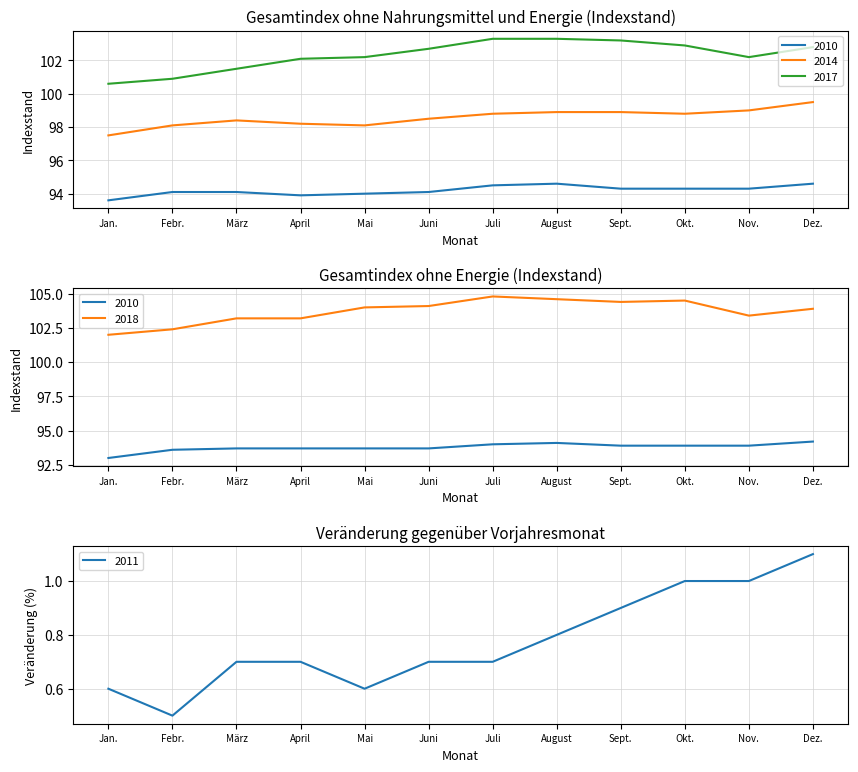

What is the label of the 3rd point from the right?

Okt.